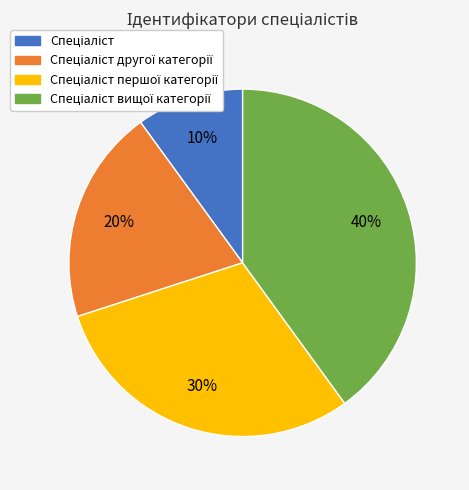

Count the number of slices in the pie.

4